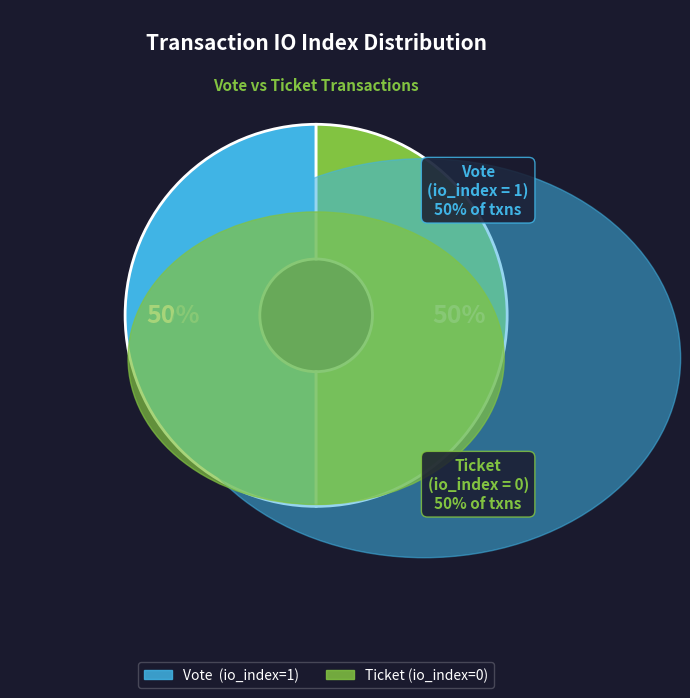

What percentage is the Vote (io_index=1) slice, to the nearest percent?

50%